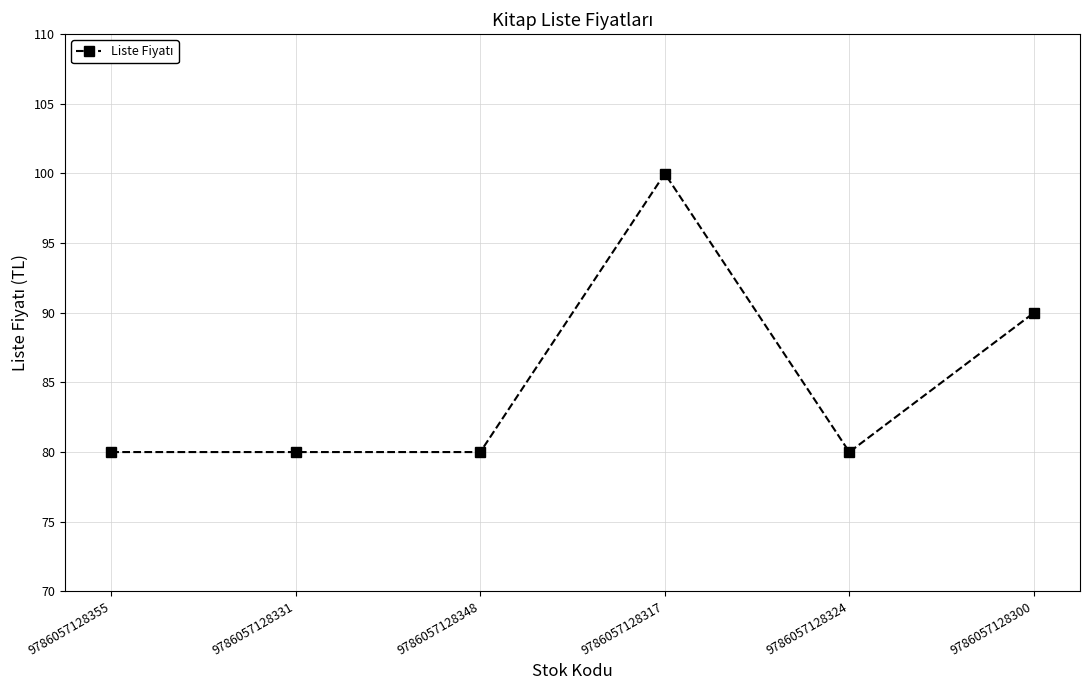

Reading left to right, what are all the values shown in this chart?

9786057128355=80.0	9786057128331=80.0	9786057128348=80.0	9786057128317=100.0	9786057128324=80.0	9786057128300=90.0